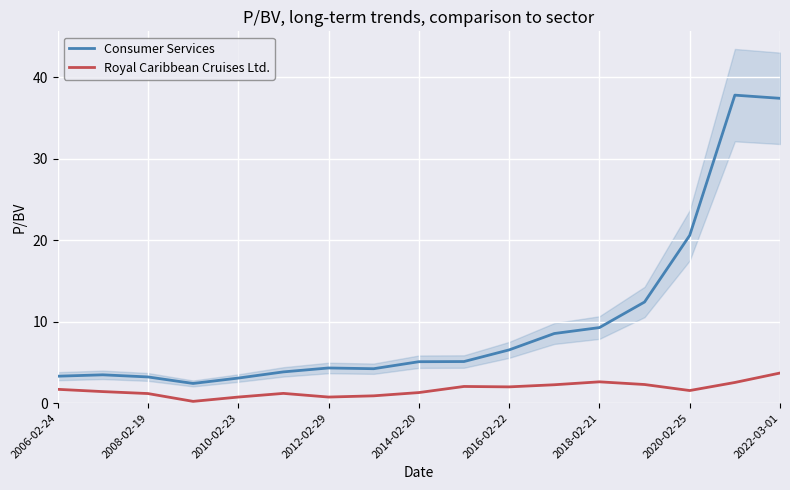

The value of Consumer Services at 2022-03-01 is 37.4. True or false?

True